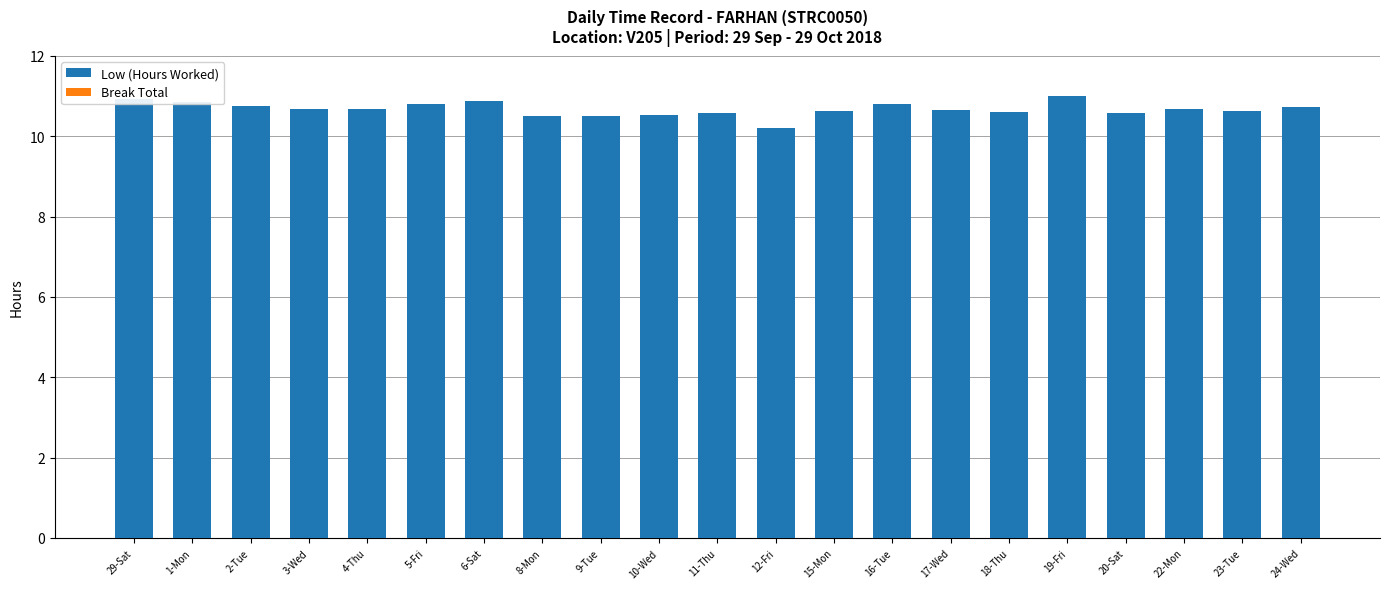

True or false: the data shows 10.2 at 12-Fri.

True